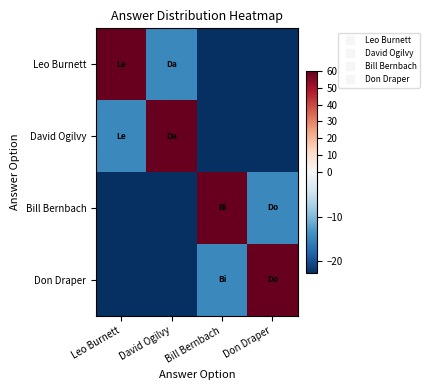

Which series has the largest range (max minus min)?

Leo Burnett